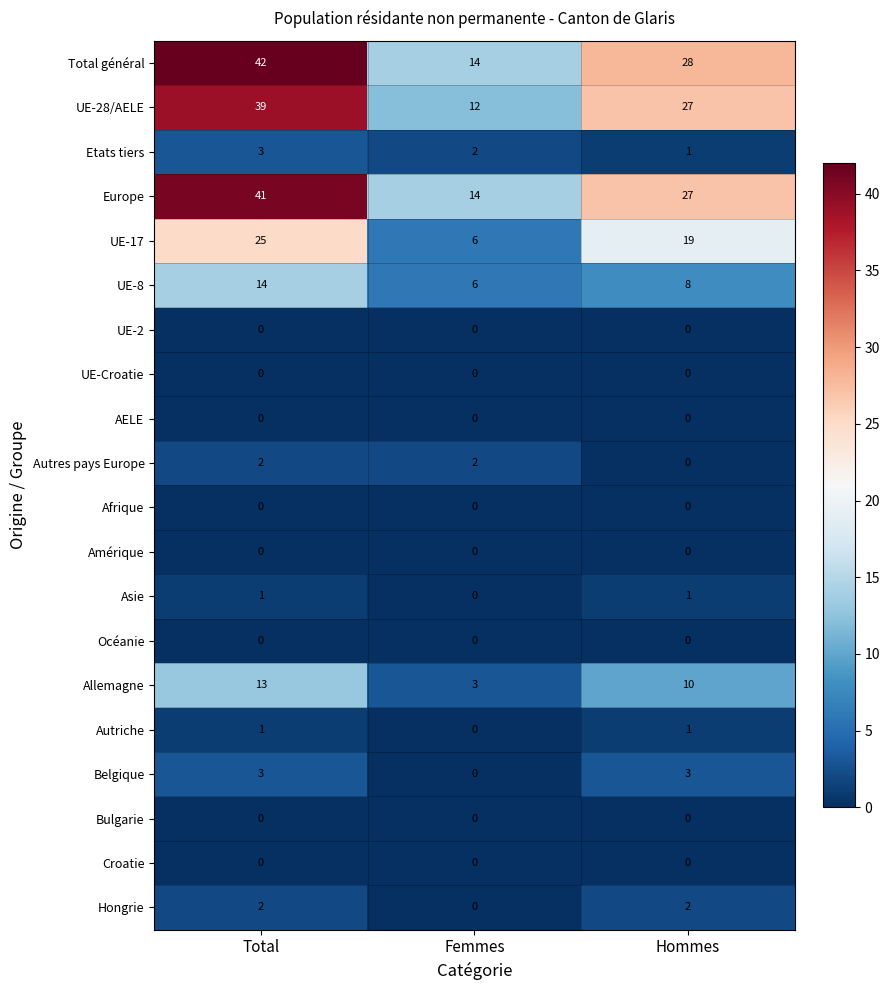

Which category has the highest value in the UE-28/AELE series?

Total